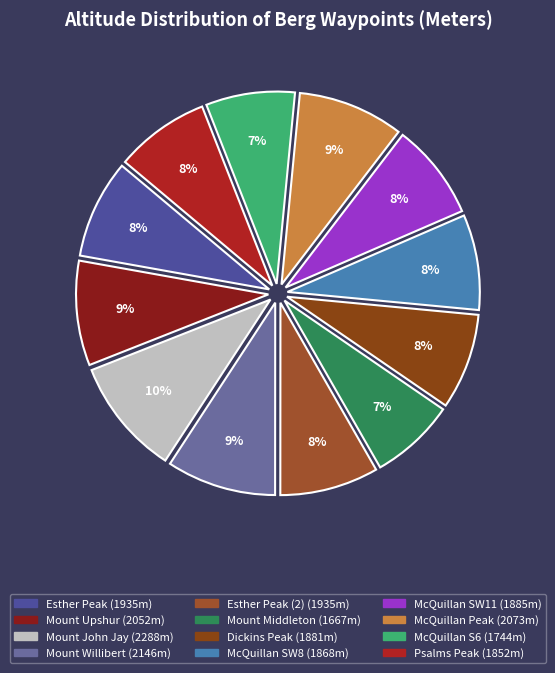

How many slices are in this pie chart?

12